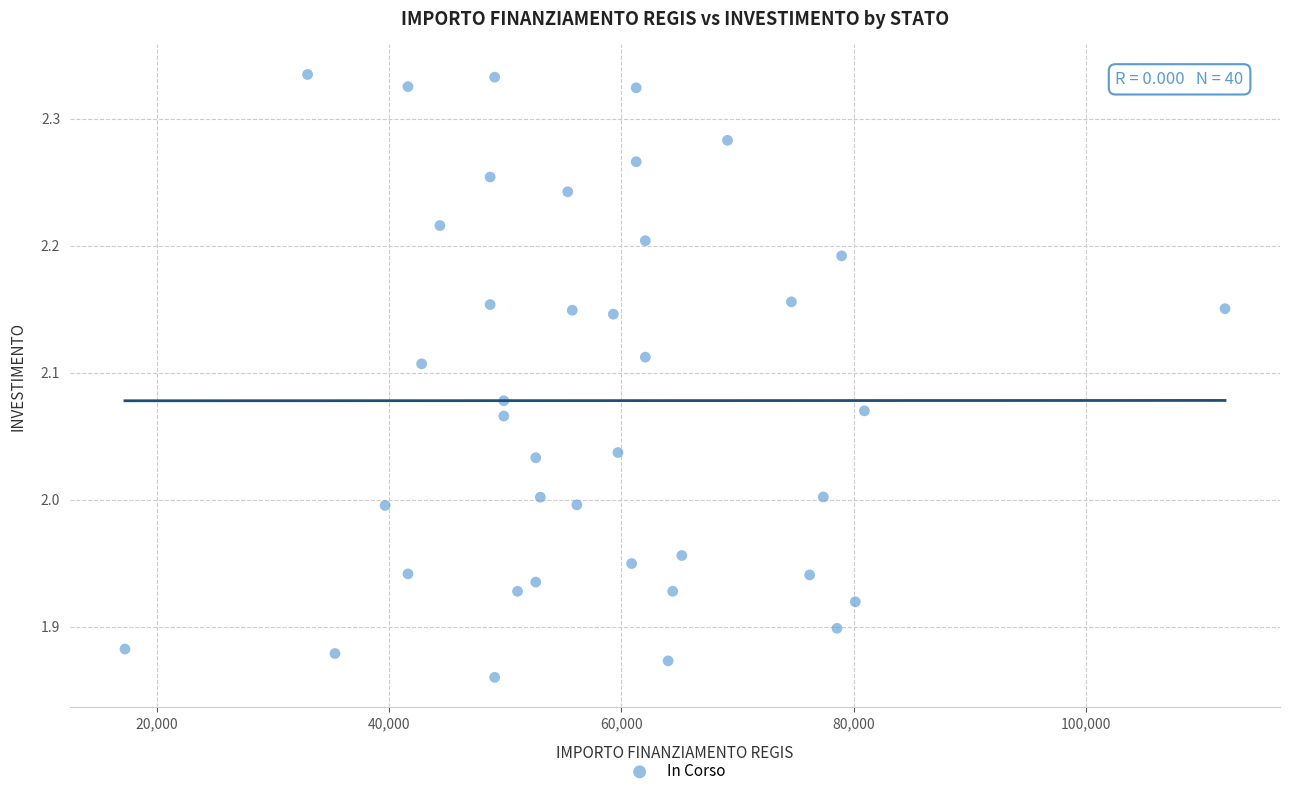

What is the range of Y values (max minus min)?

0.5